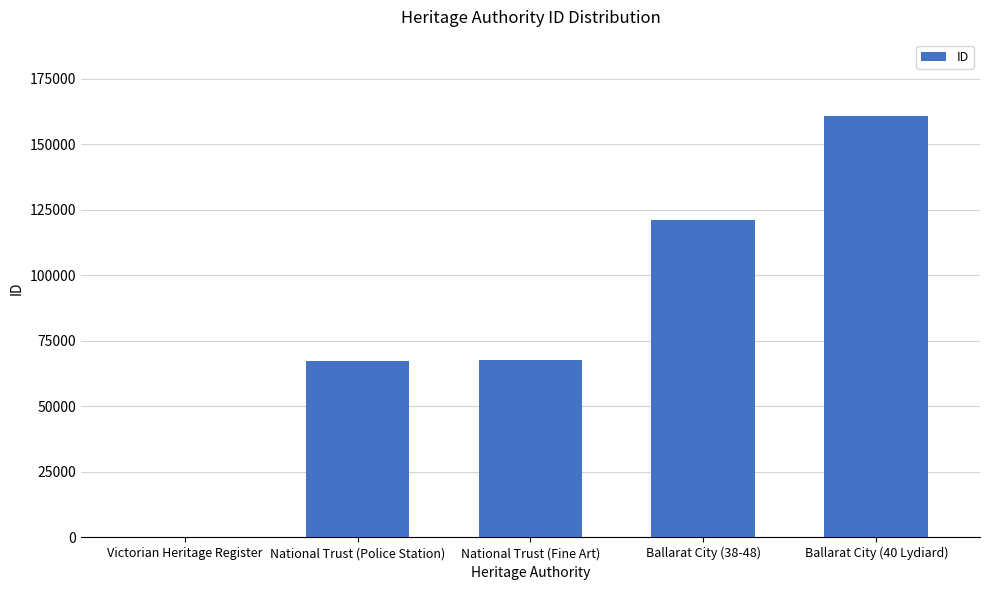

What is the difference between the values at National Trust (Police Station) and Ballarat City (40 Lydiard)?

93502